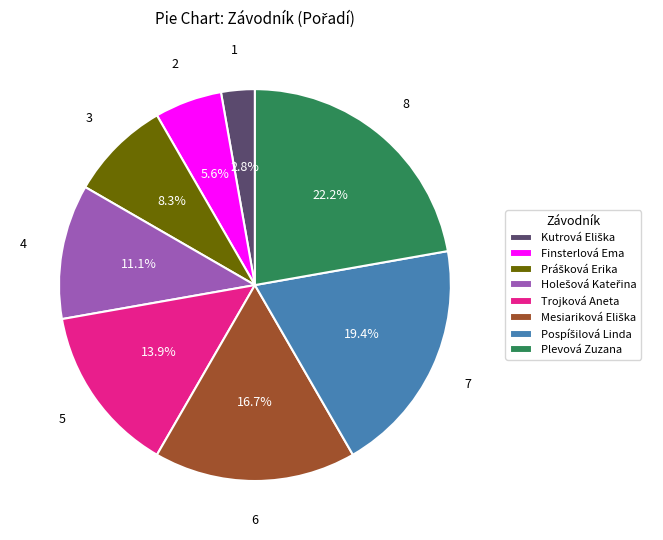

Count the number of slices in the pie.

8